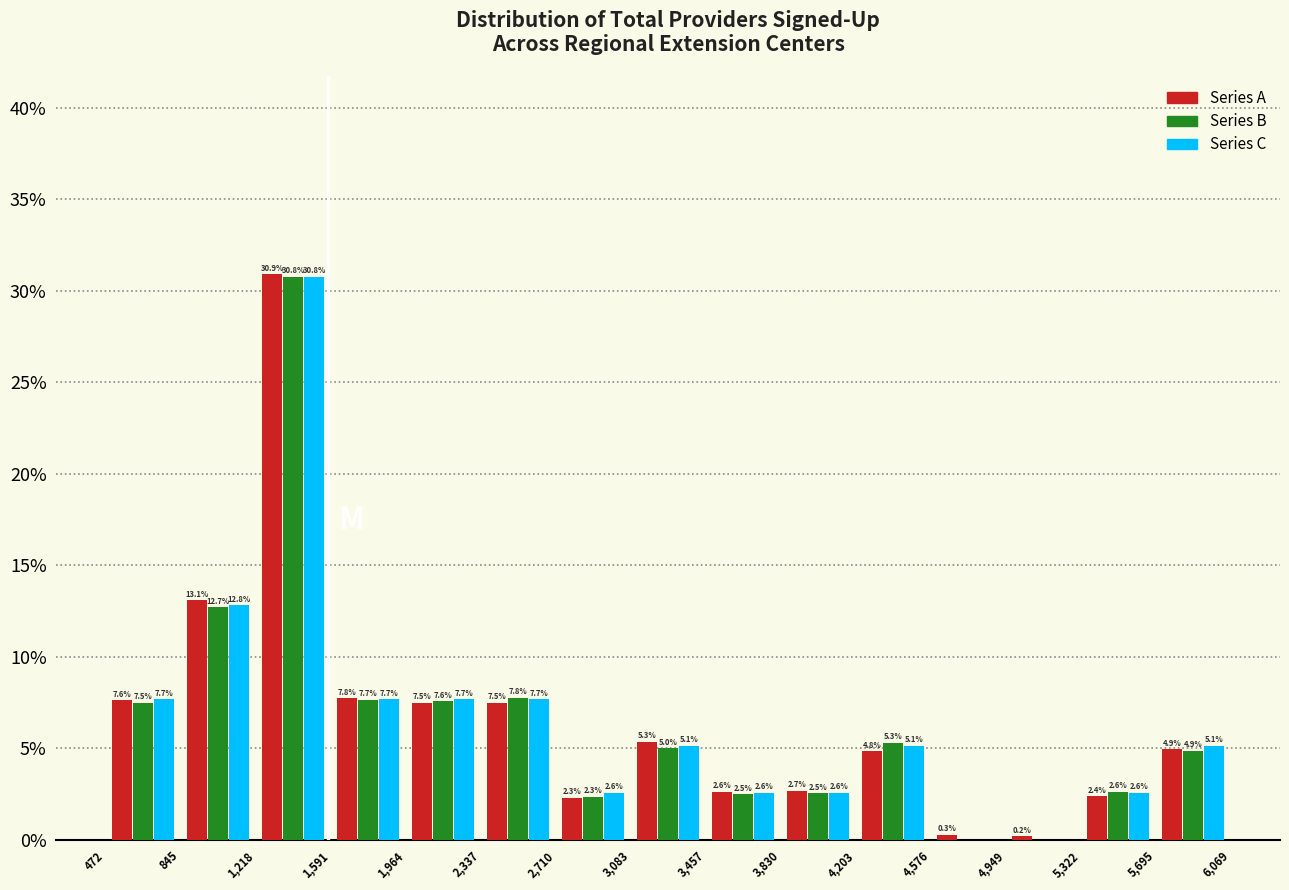

In the Series A series, which range on the x-axis has the tallest bar?

1,218 to 1,591